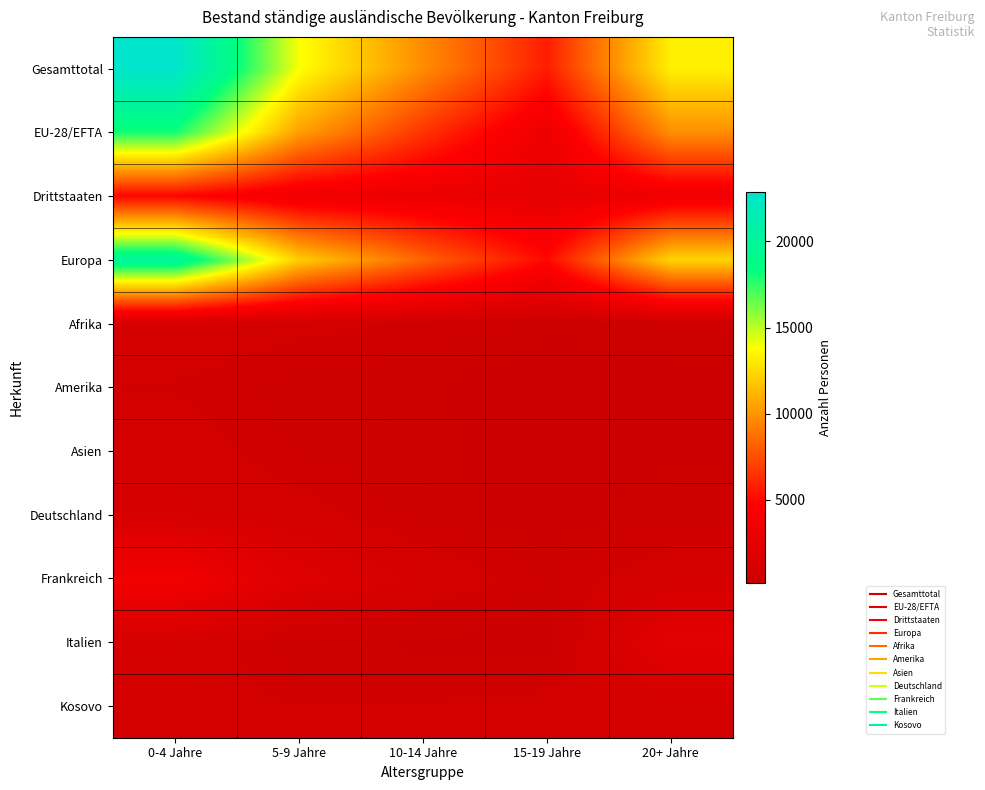

Reading left to right, list all the values displayed in this chart.

Gesamttotal: 0-4 Jahre=22892	5-9 Jahre=13902	10-14 Jahre=9726	15-19 Jahre=5752	20+ Jahre=13275
EU-28/EFTA: 0-4 Jahre=17976	5-9 Jahre=10421	10-14 Jahre=6576	15-19 Jahre=3239	20+ Jahre=9800
Drittstaaten: 0-4 Jahre=4916	5-9 Jahre=3481	10-14 Jahre=3150	15-19 Jahre=2513	20+ Jahre=3475
Europa: 0-4 Jahre=20035	5-9 Jahre=12068	10-14 Jahre=8291	15-19 Jahre=5020	20+ Jahre=12322
Afrika: 0-4 Jahre=1098	5-9 Jahre=857	10-14 Jahre=696	15-19 Jahre=377	20+ Jahre=416
Amerika: 0-4 Jahre=719	5-9 Jahre=446	10-14 Jahre=350	15-19 Jahre=173	20+ Jahre=251
Asien: 0-4 Jahre=1008	5-9 Jahre=518	10-14 Jahre=379	15-19 Jahre=171	20+ Jahre=281
Deutschland: 0-4 Jahre=1175	5-9 Jahre=939	10-14 Jahre=435	15-19 Jahre=182	20+ Jahre=481
Frankreich: 0-4 Jahre=3720	5-9 Jahre=1877	10-14 Jahre=1134	15-19 Jahre=539	20+ Jahre=1016
Italien: 0-4 Jahre=1151	5-9 Jahre=376	10-14 Jahre=289	15-19 Jahre=212	20+ Jahre=2303
Kosovo: 0-4 Jahre=909	5-9 Jahre=750	10-14 Jahre=779	15-19 Jahre=927	20+ Jahre=903